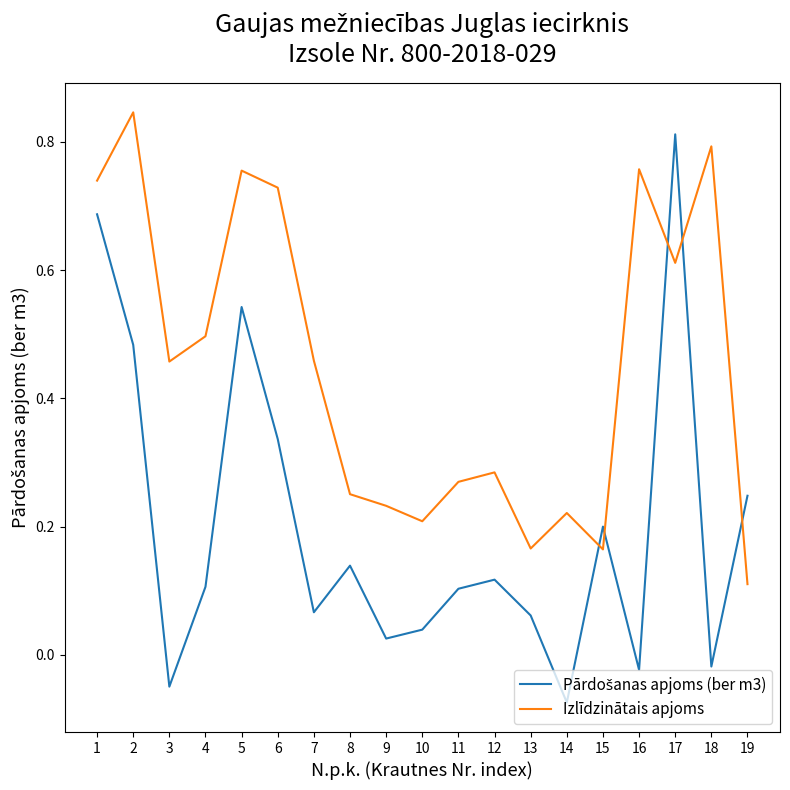

At which label does Izlīdzinātais apjoms reach its minimum?

19